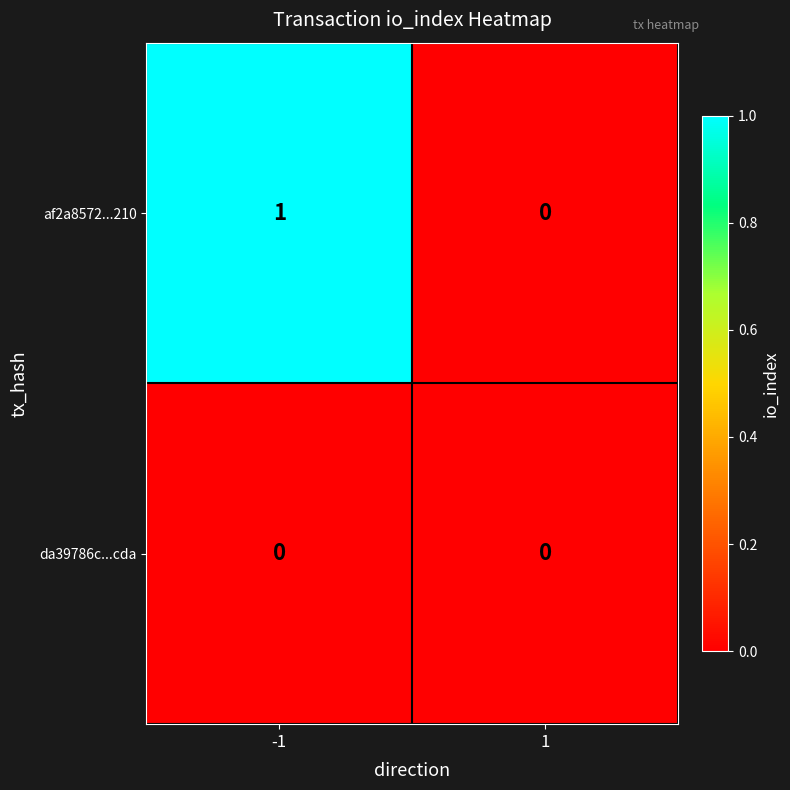

Reading right to left, extract all data points from this chart.

af2a8572...210: 1=0	-1=1
da39786c...cda: 1=0	-1=0